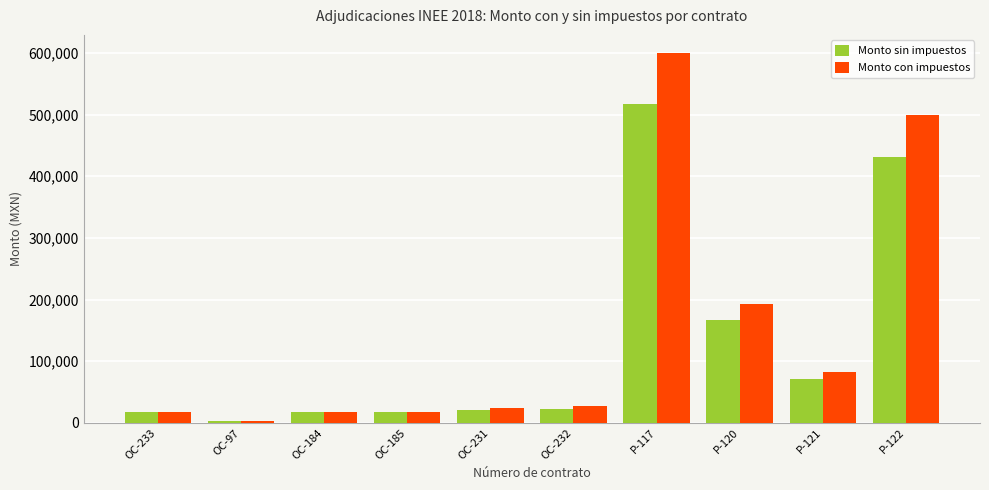

What is the sum of the Monto con impuestos values at OC-232 and P-117?

625909.0